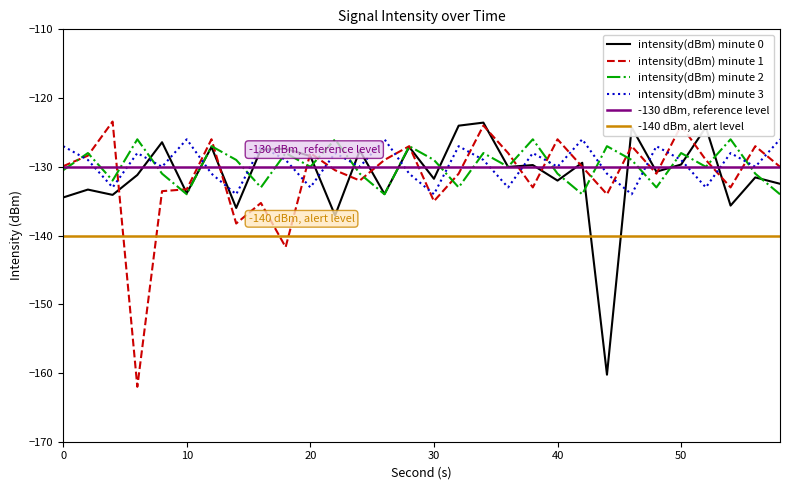

Which series has the widest spread of values?

intensity(dBm) minute 1